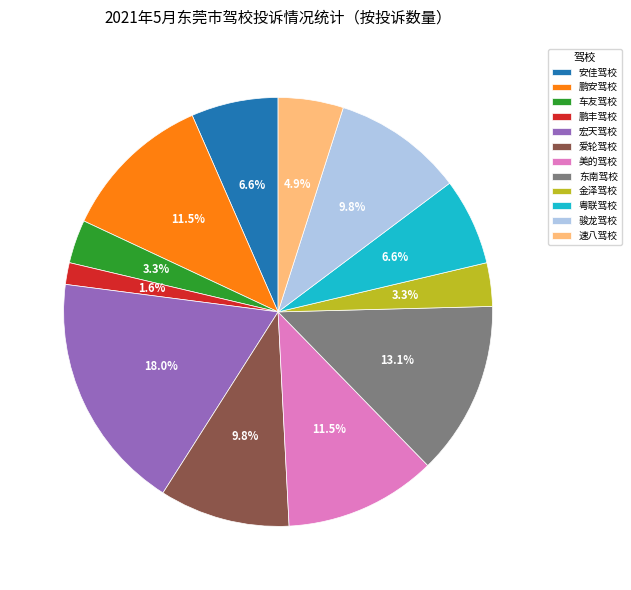

What percentage is NOT represented by 安佳驾校?

93.4%